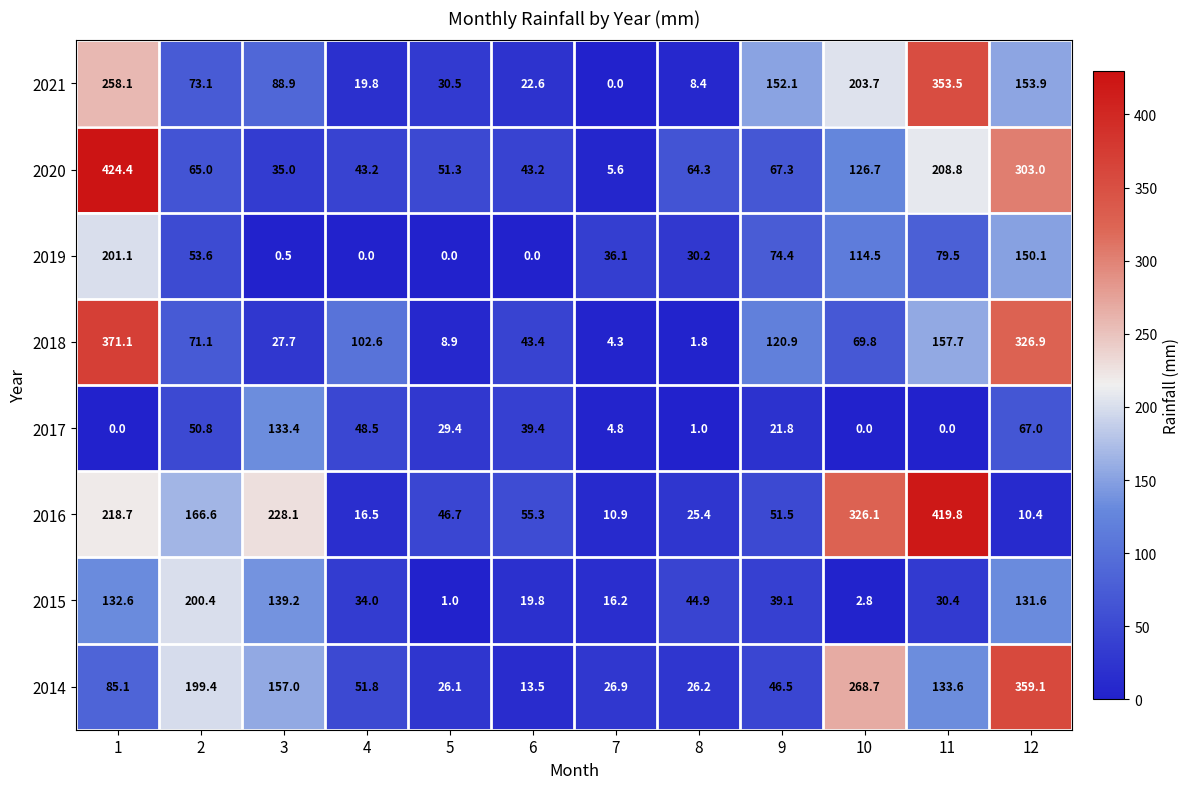

The value of 2015 at 7 is 3.7. True or false?

False